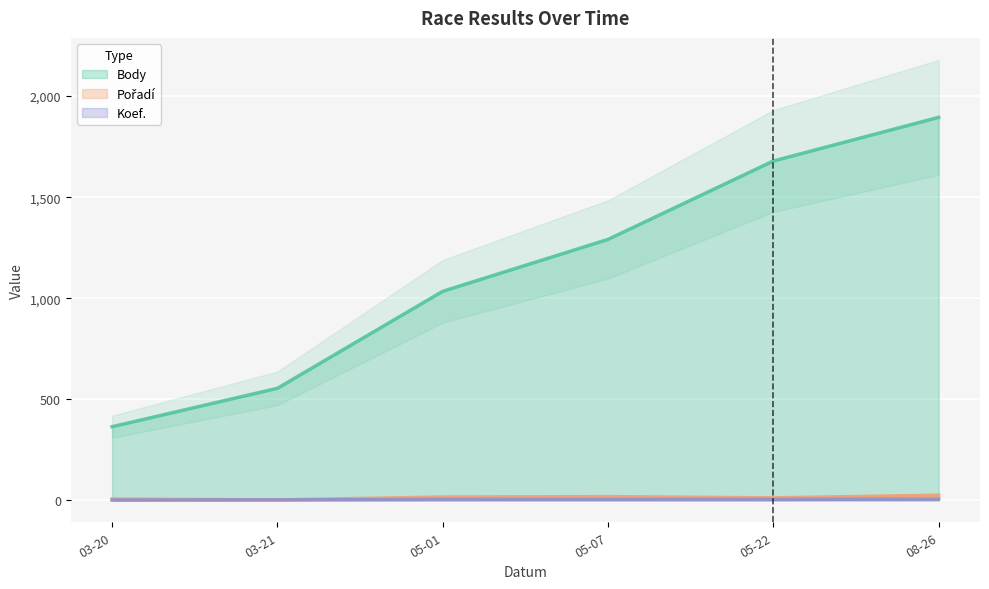

Which series has the largest range (max minus min)?

Body